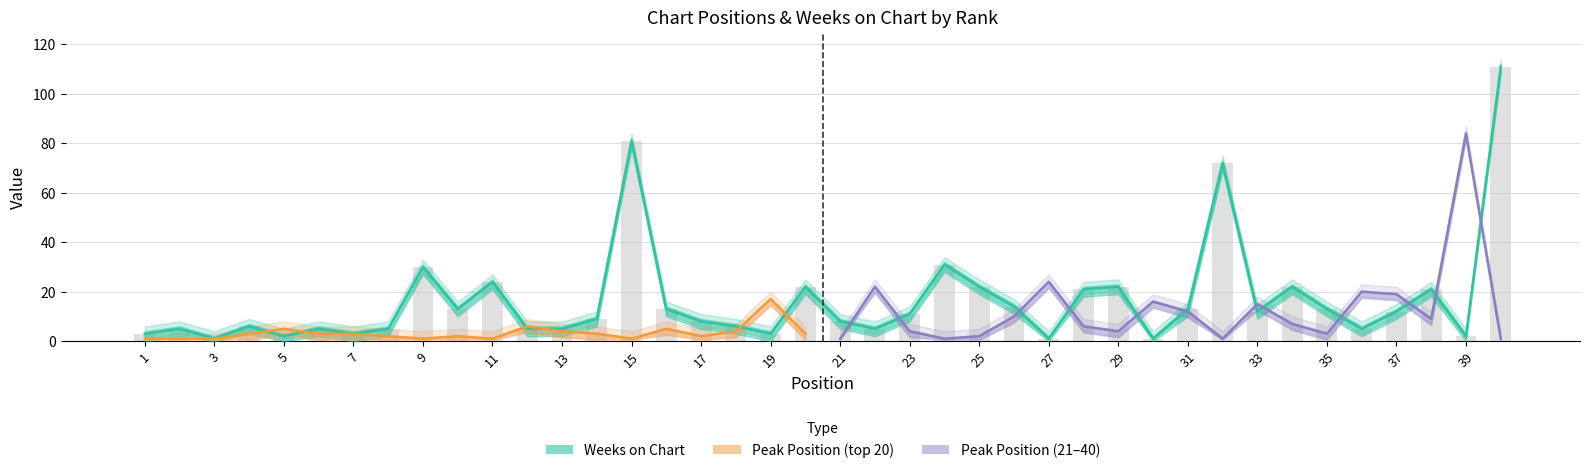

How many data points are less than 11?

20